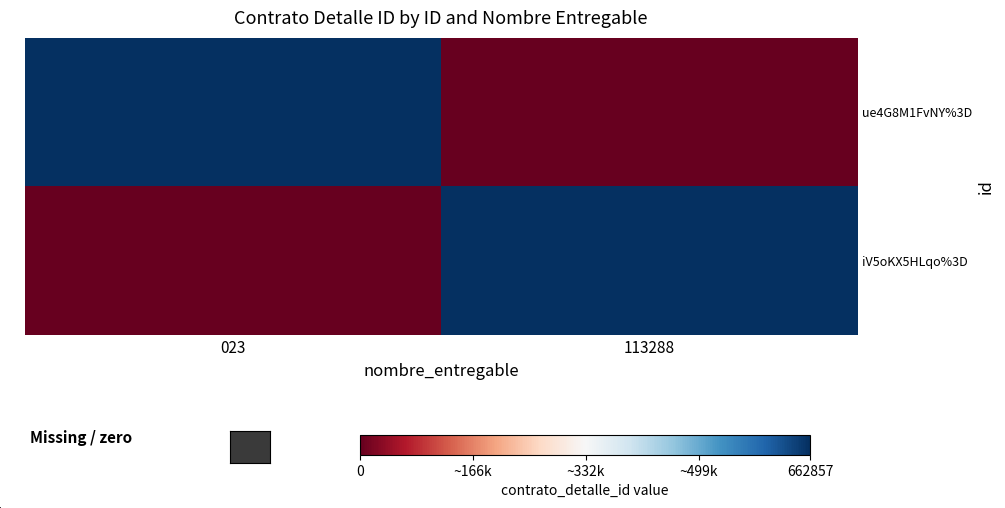

Which label corresponds to the largest value in the chart?

023